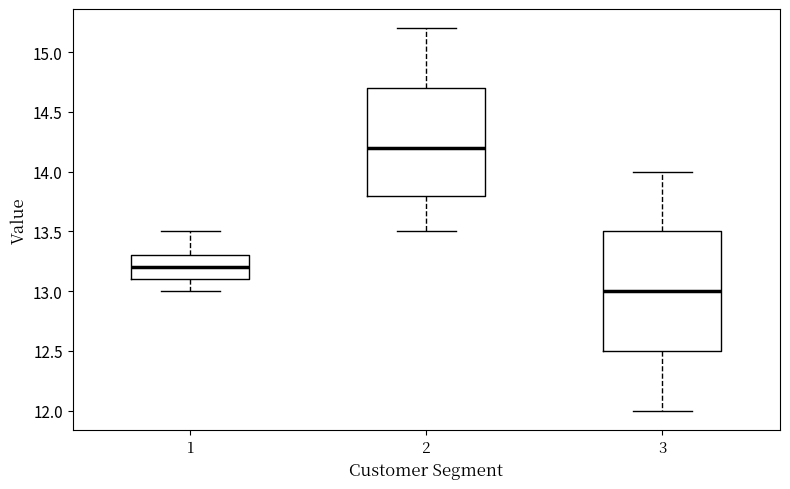

Comparing the boxes themselves (not the whiskers), which one is the tallest?

3